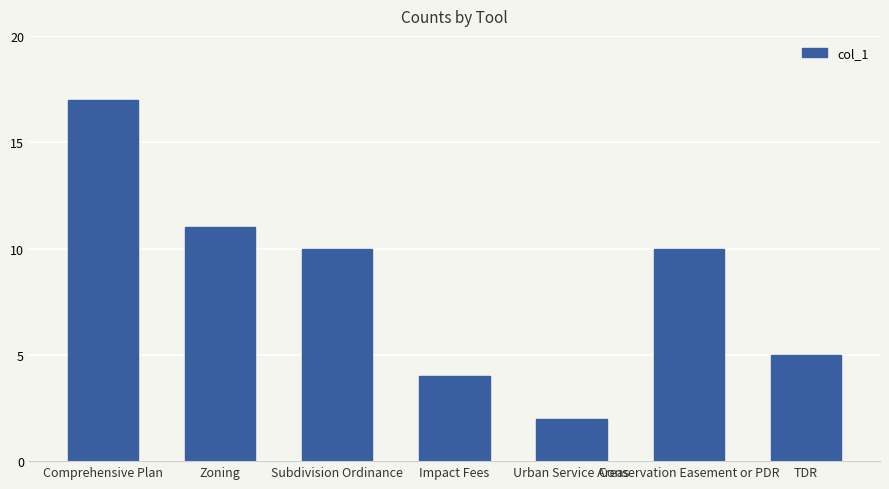

Approximately how many times larger is the value at Comprehensive Plan compared to TDR?

3.4